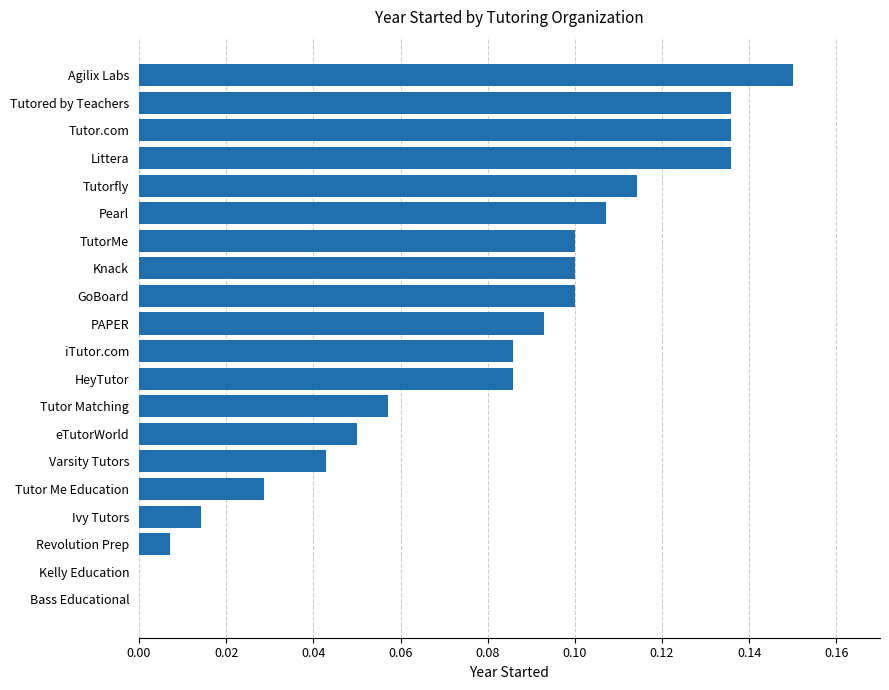

What is the sum of all values?

1.5